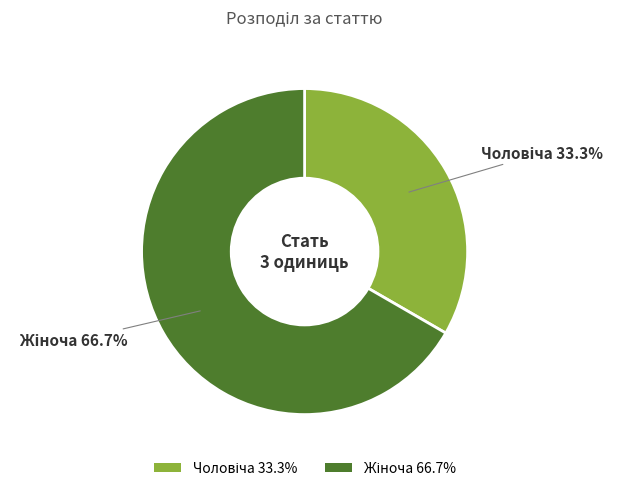

Does any single category account for the majority?

Yes